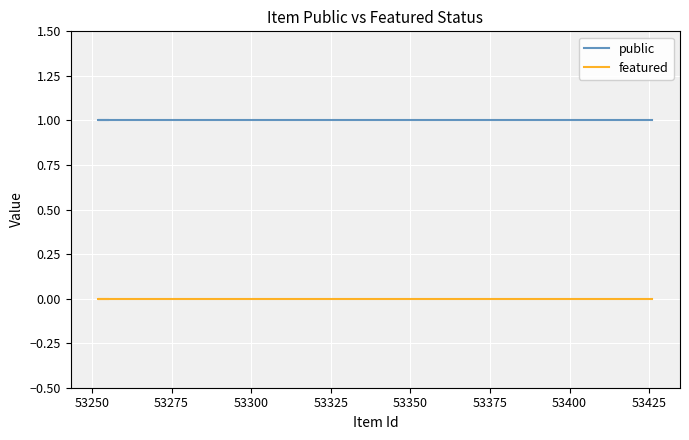

At how many categories does at least one series exceed 0?

5